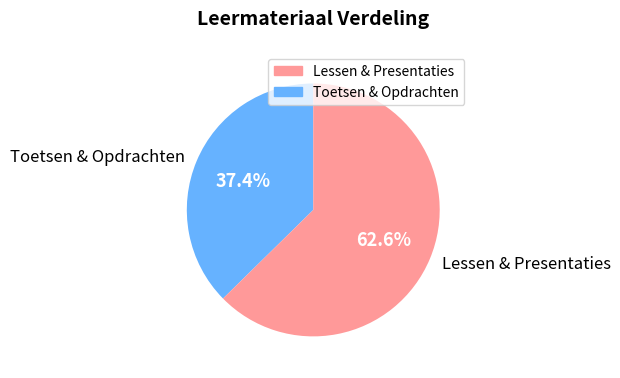

To the nearest percent, what is the average slice percentage?

50%